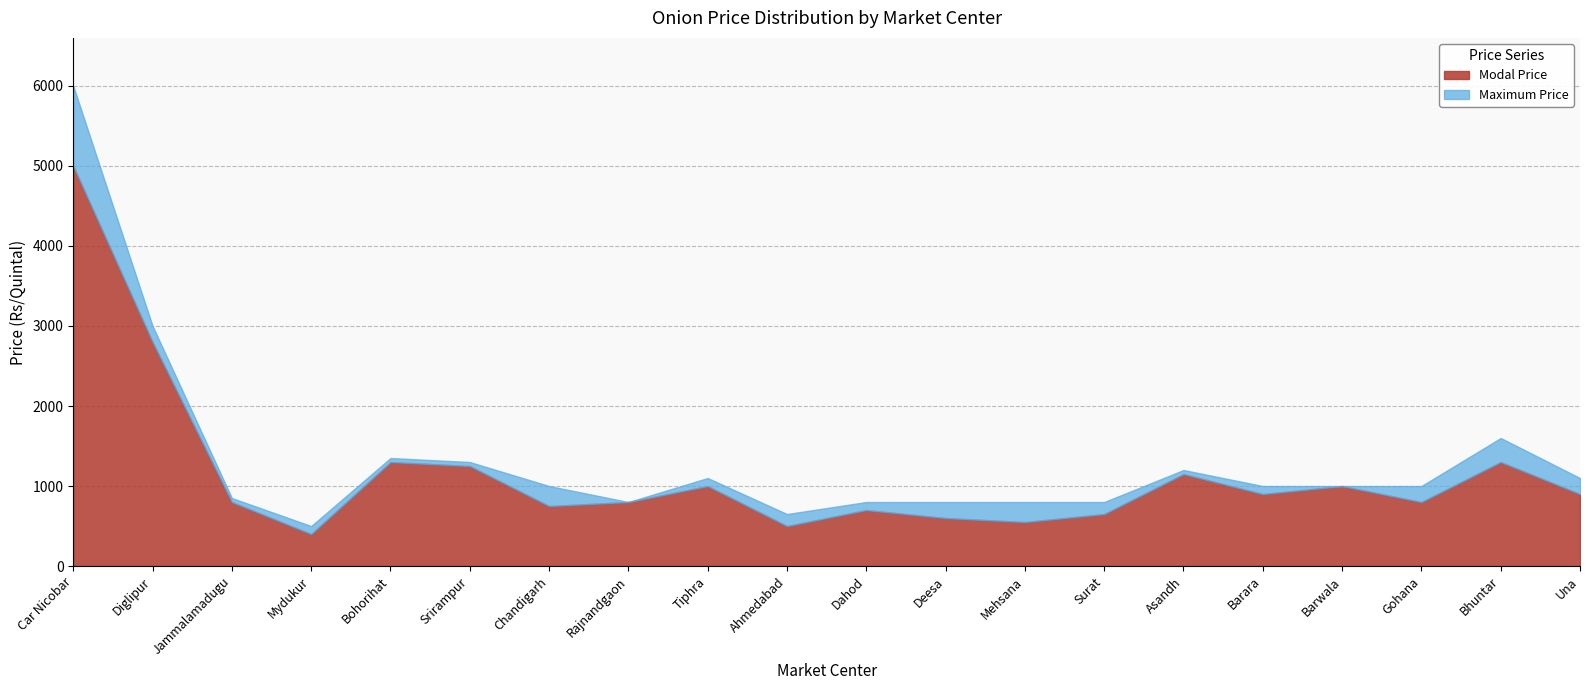

How many interior local valleys does the Modal Price series have?

6